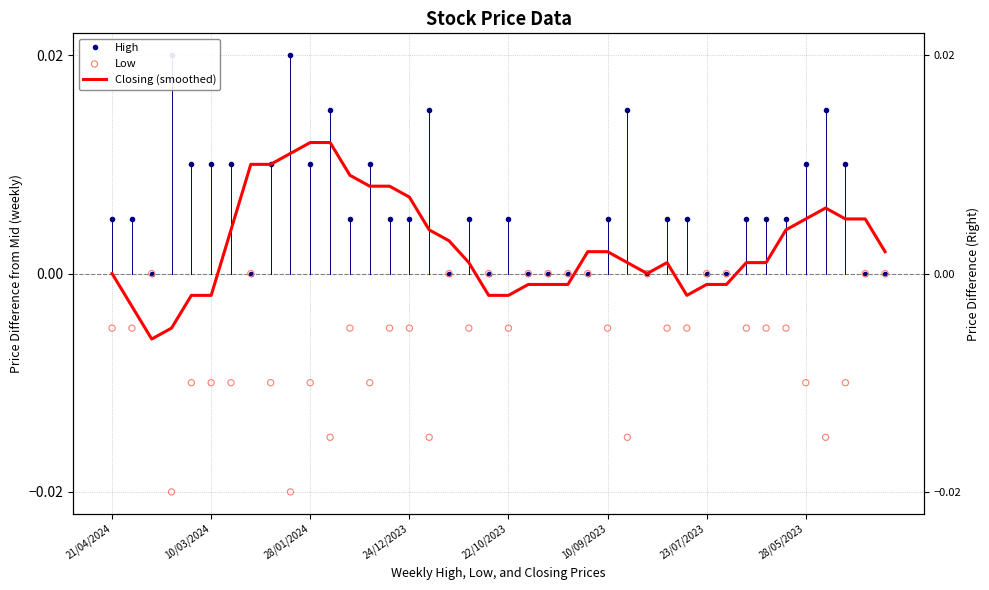

At how many categories does at least one series exceed 0?

32